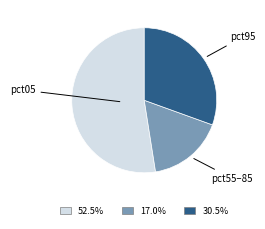

Does any single category account for the majority?

Yes